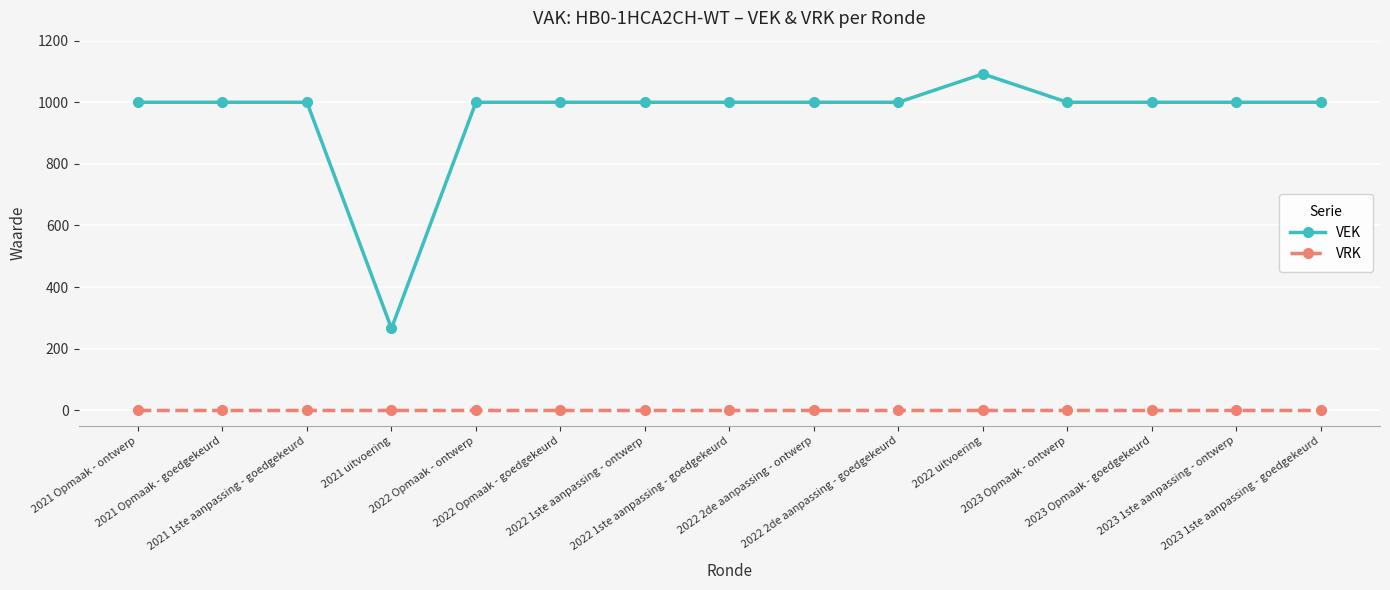

List the series in order of their peak value, lowest first.

VRK, VEK